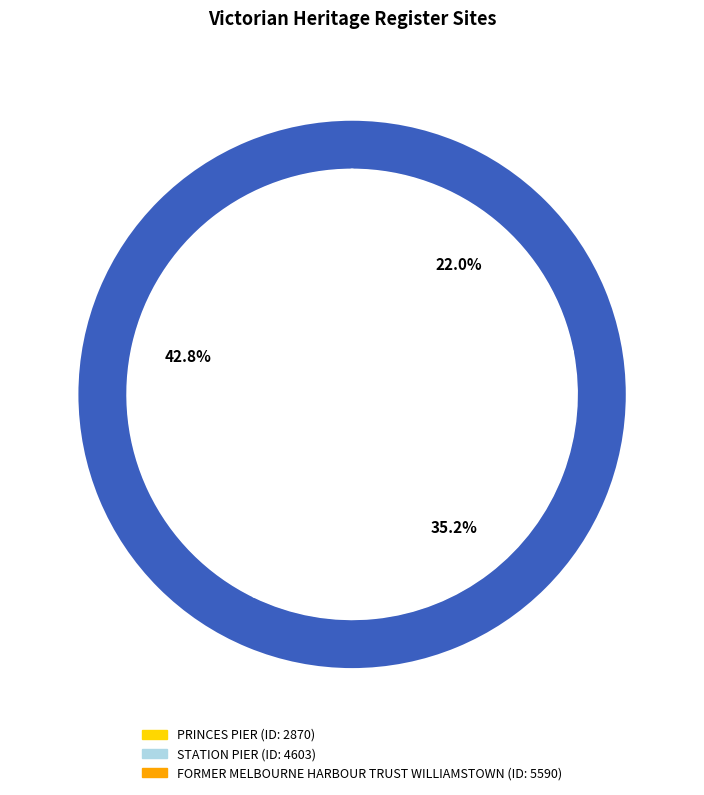

What is the ratio of the value at FORMER MELBOURNE HARBOUR TRUST WILLIAMSTOWN to the value at STATION PIER?

1.2